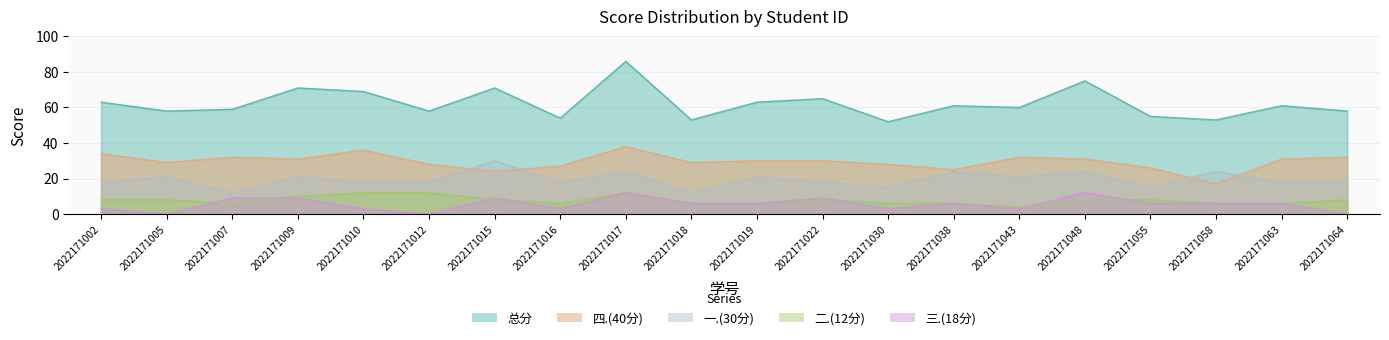

The value of 总分 at 2022171002 is 63. True or false?

True